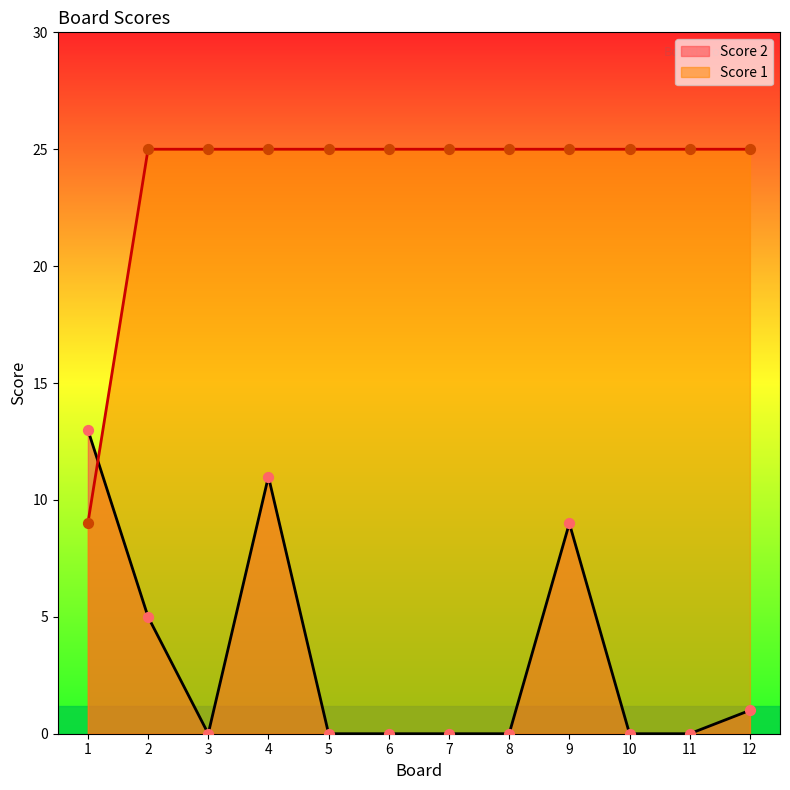

At which category is the sum across all series the highest?

4